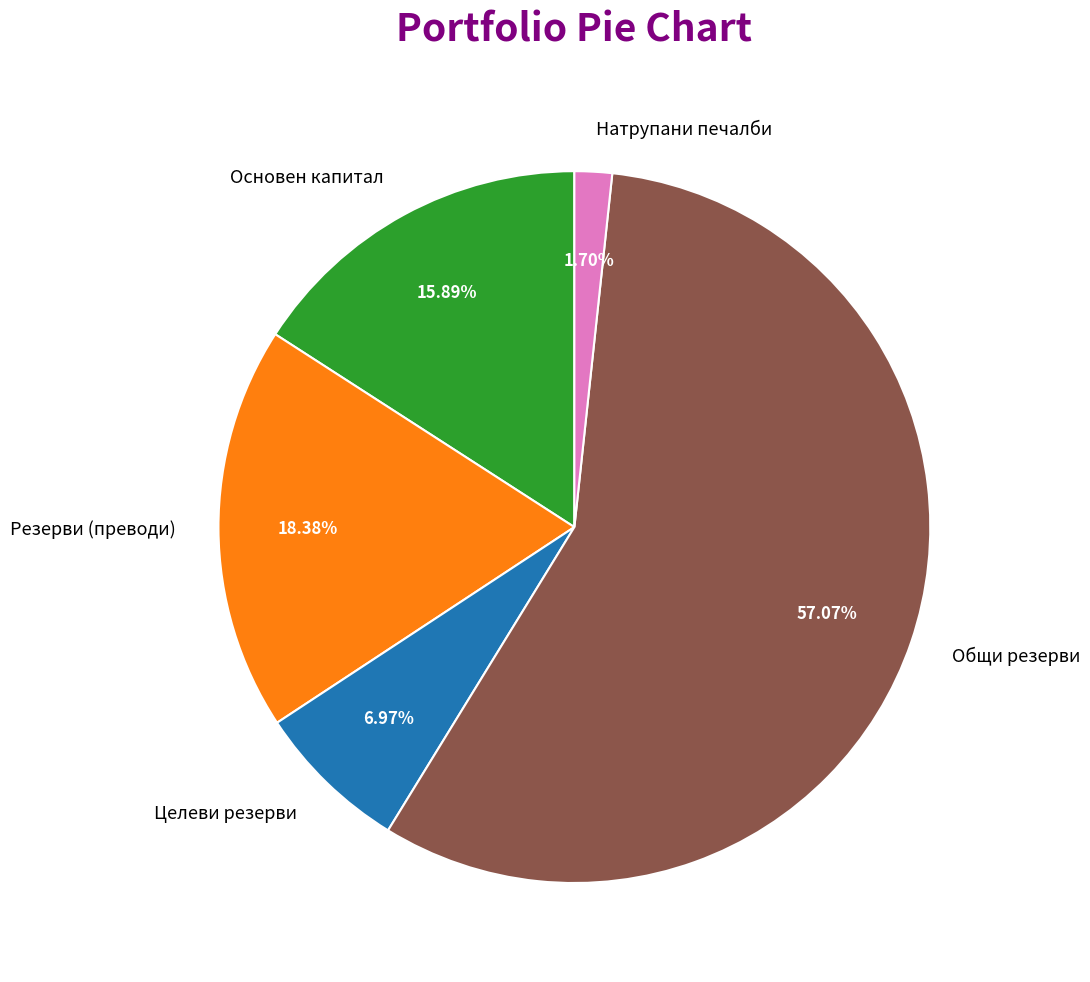

To the nearest percent, what is the difference between the Основен капитал and Общи резерви slice percentages?

41%